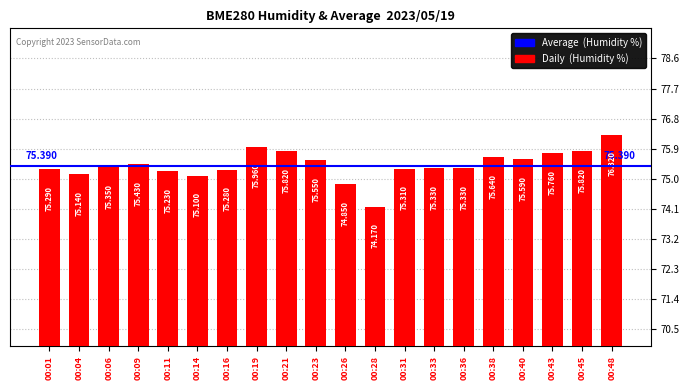

How many data points are less than 75?

2